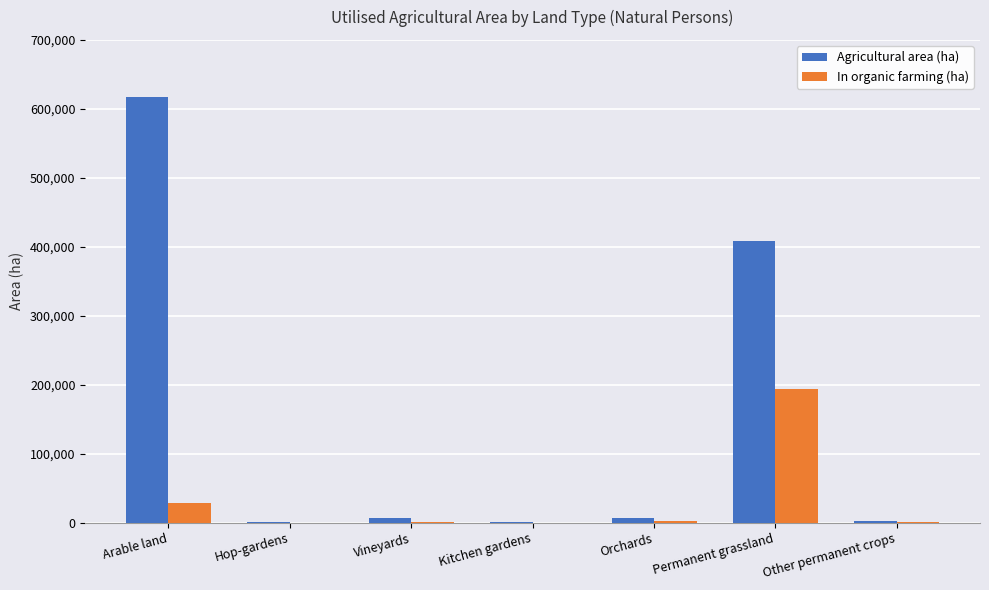

What is the greatest value displayed?

617641.6